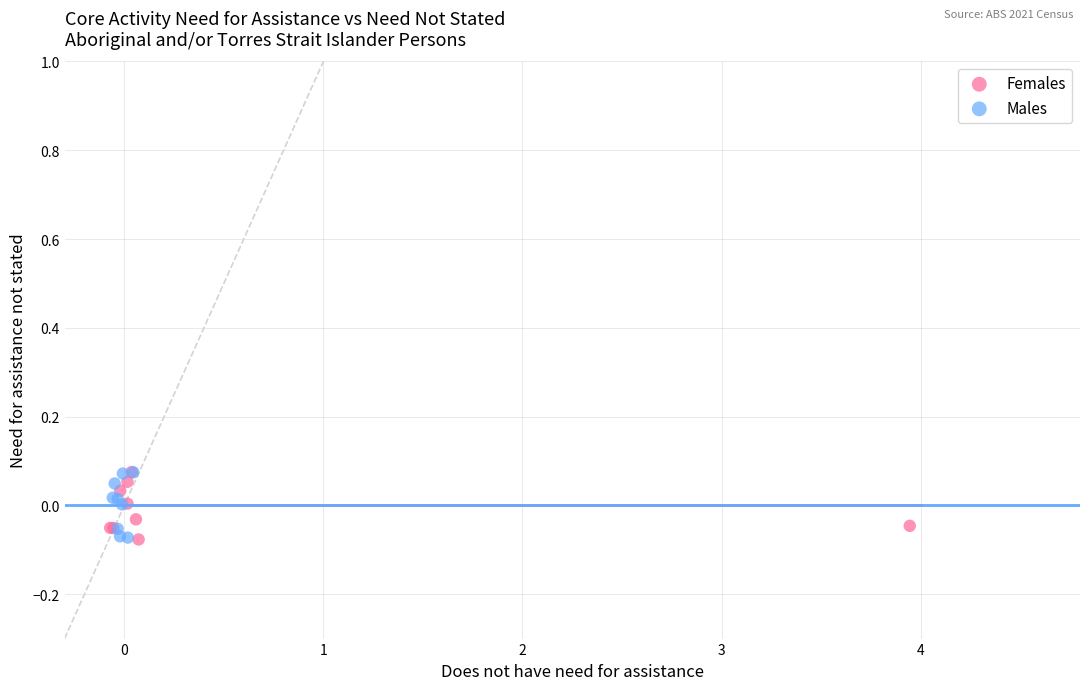

What are all the series names shown in the legend?

Females, Males